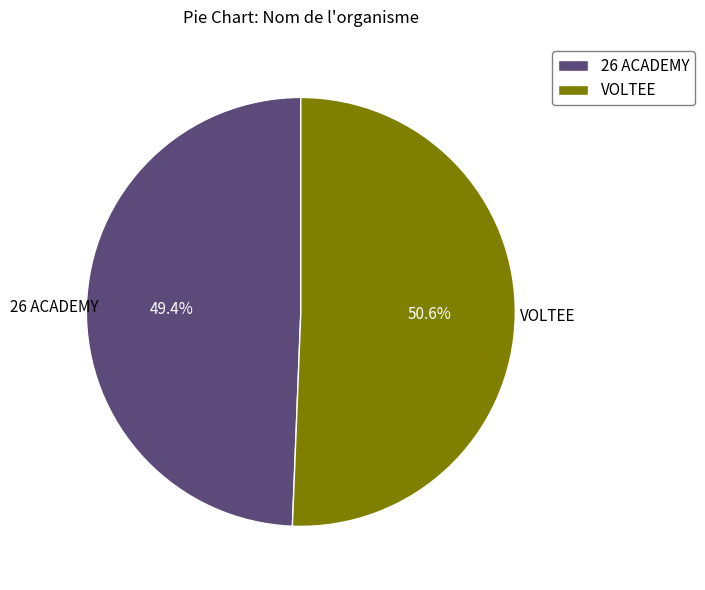

The 26 ACADEMY slice represents 49% of the pie. True or false?

True